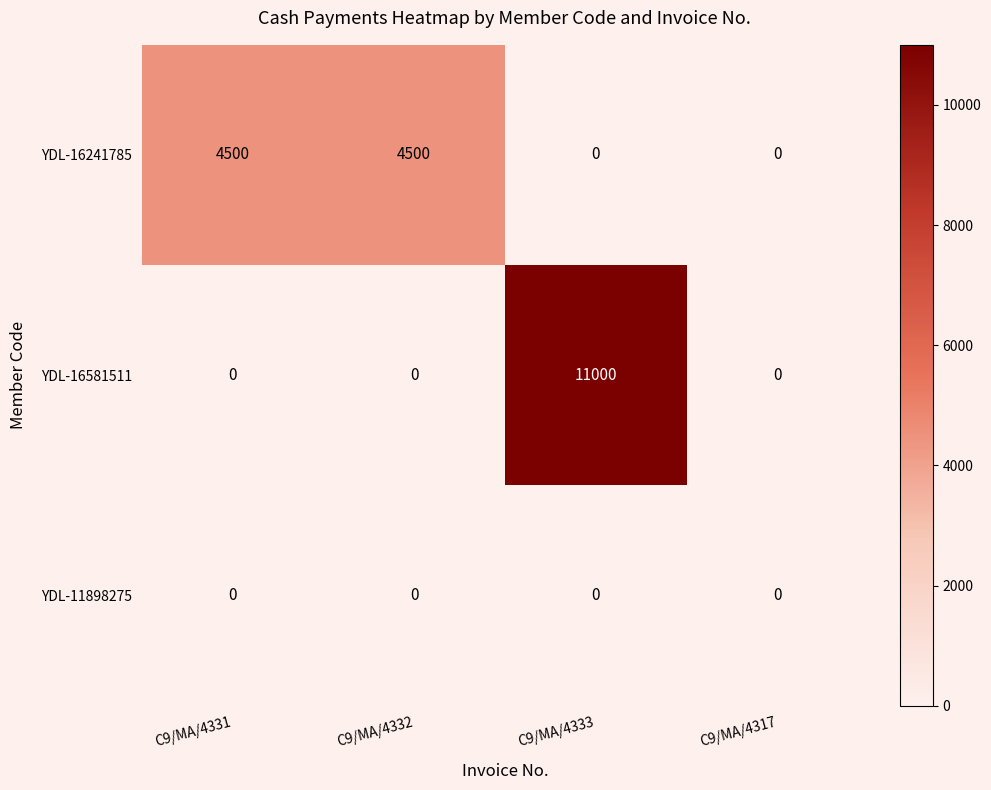

At which category is the sum across all series the highest?

C9/MA/4333